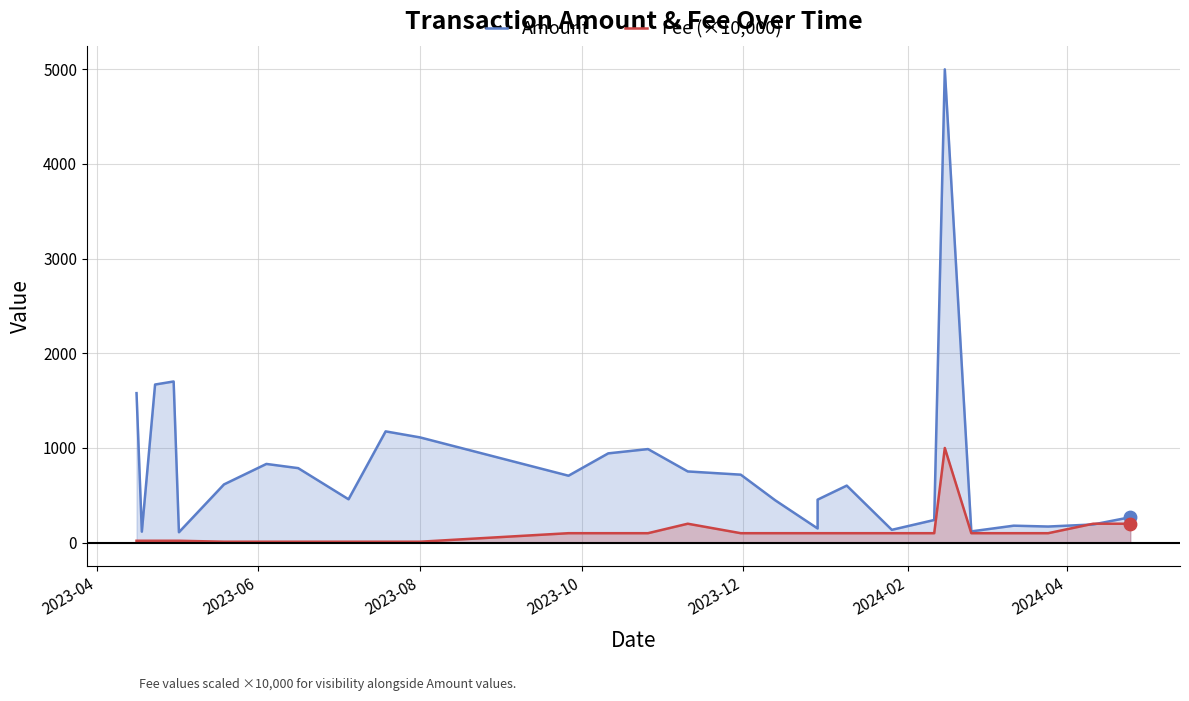

What are all the series names shown in the legend?

Amount, Fee (×10,000)